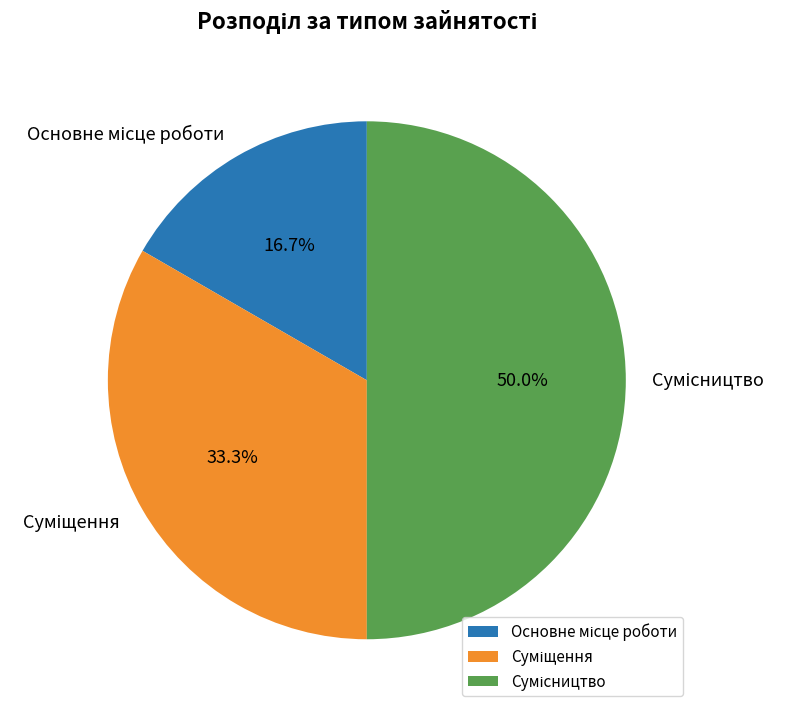

Is there a majority slice in this chart?

No